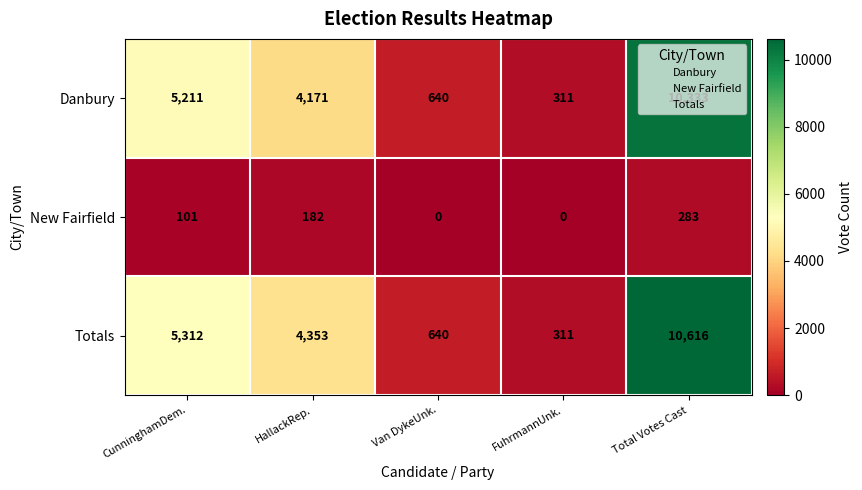

What is the approximate value of Danbury at HallackRep.?

4171